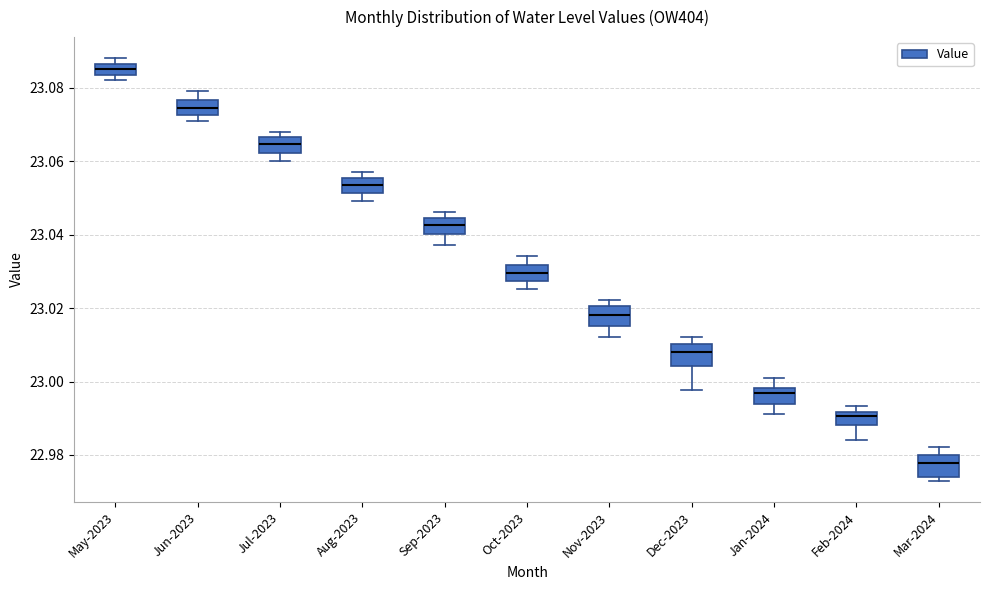

Where is the lower edge of the box for Mar-2024 on the y-axis? The values are not printed on the chart, so give them approximately, as read against the axis.

22.974